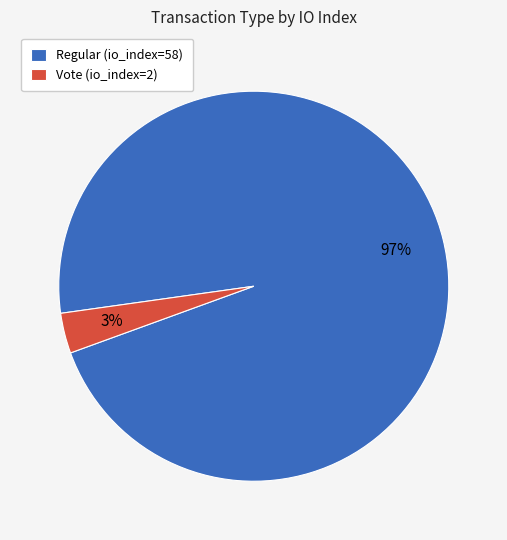

What percentage is the Regular (io_index=58) slice, to the nearest percent?

97%